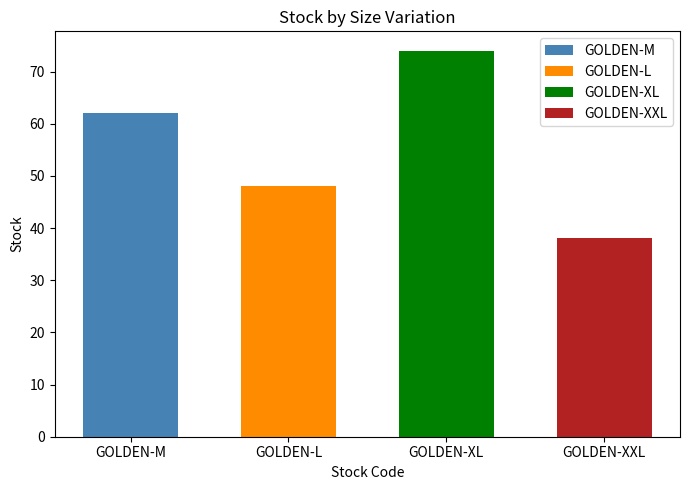

Reading right to left, transcribe all the data shown in this chart.

GOLDEN-XXL=38	GOLDEN-XL=74	GOLDEN-L=48	GOLDEN-M=62